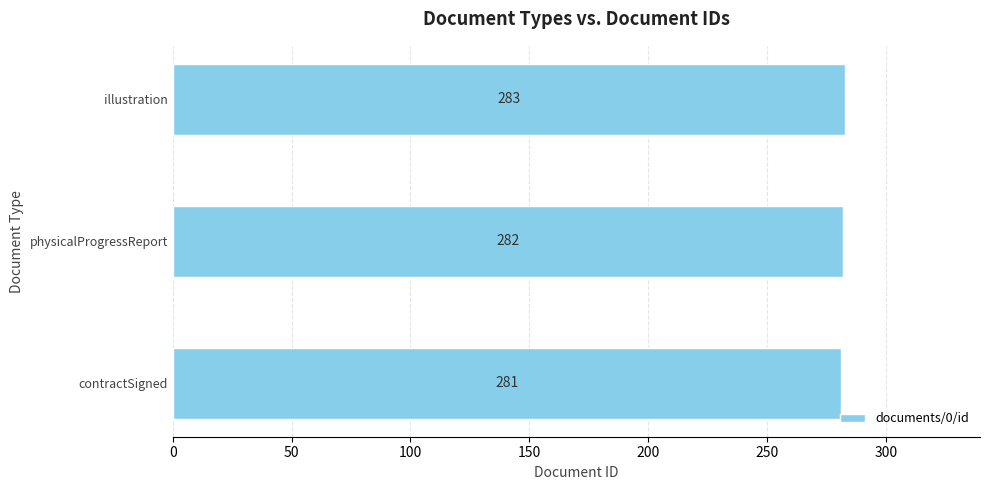

Reading bottom to top, what are all the values shown in this chart?

281	282	283